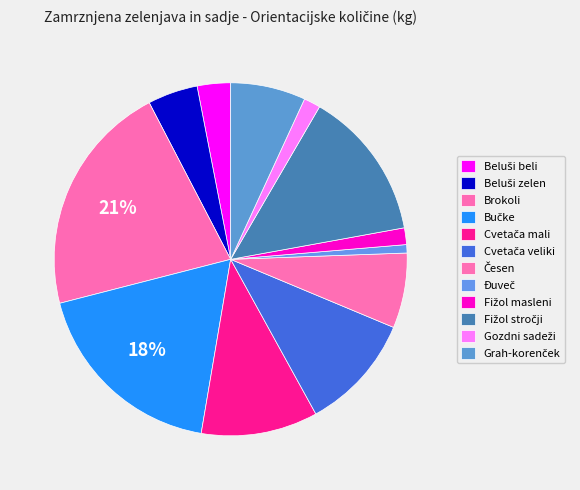

Which has a higher value, Đuveč or Brokoli?

Brokoli